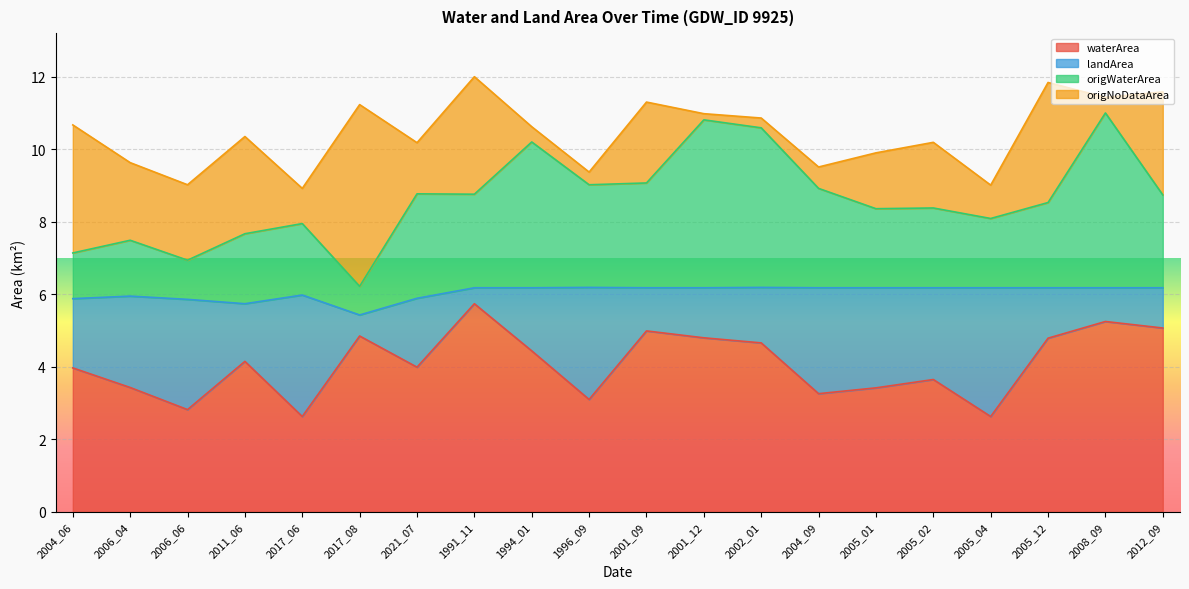

What is the total value across all series at 2006_06?

9.0